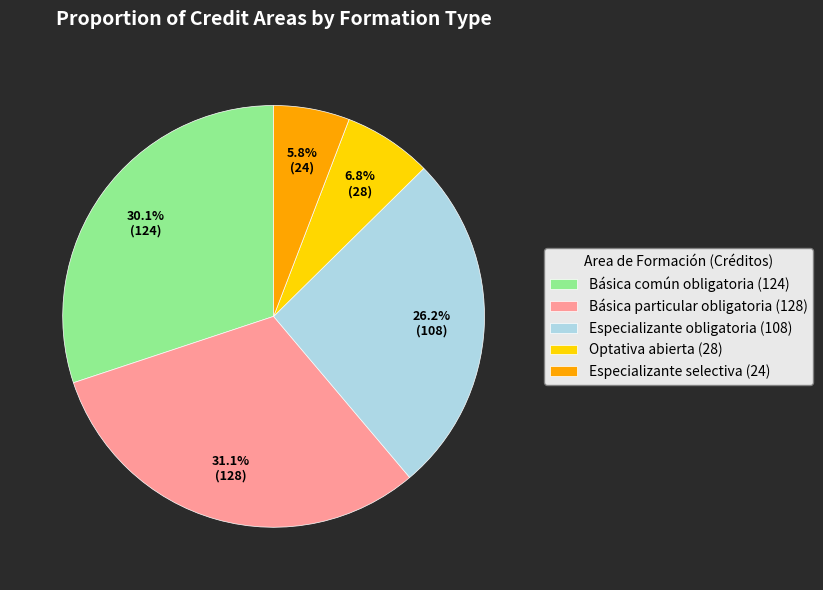

What is the largest slice in the pie chart?

Básica particular obligatoria